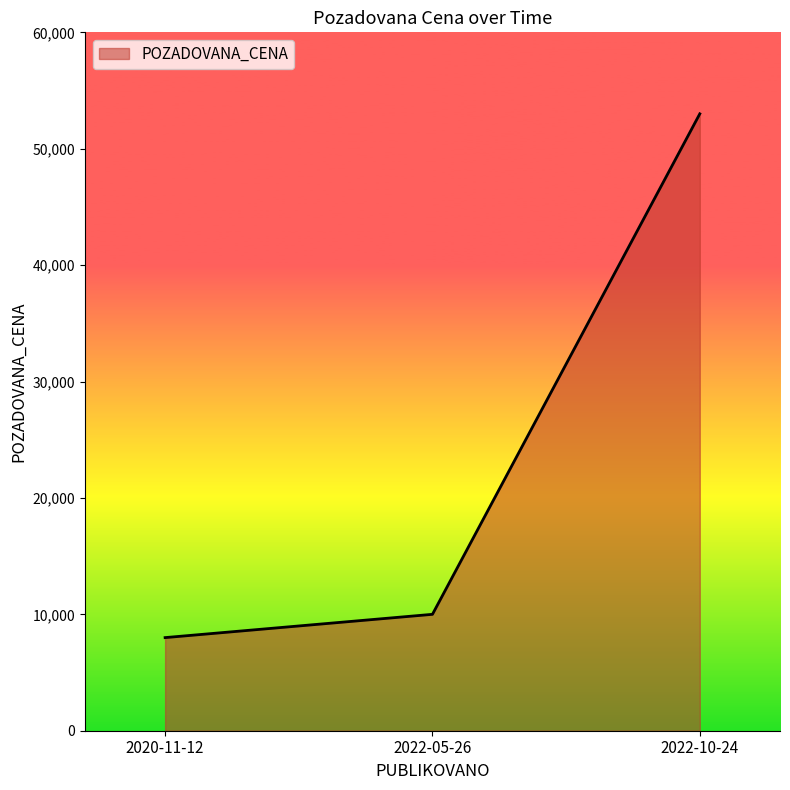

List the labels in order of value, smallest first.

2020-11-12, 2022-05-26, 2022-10-24